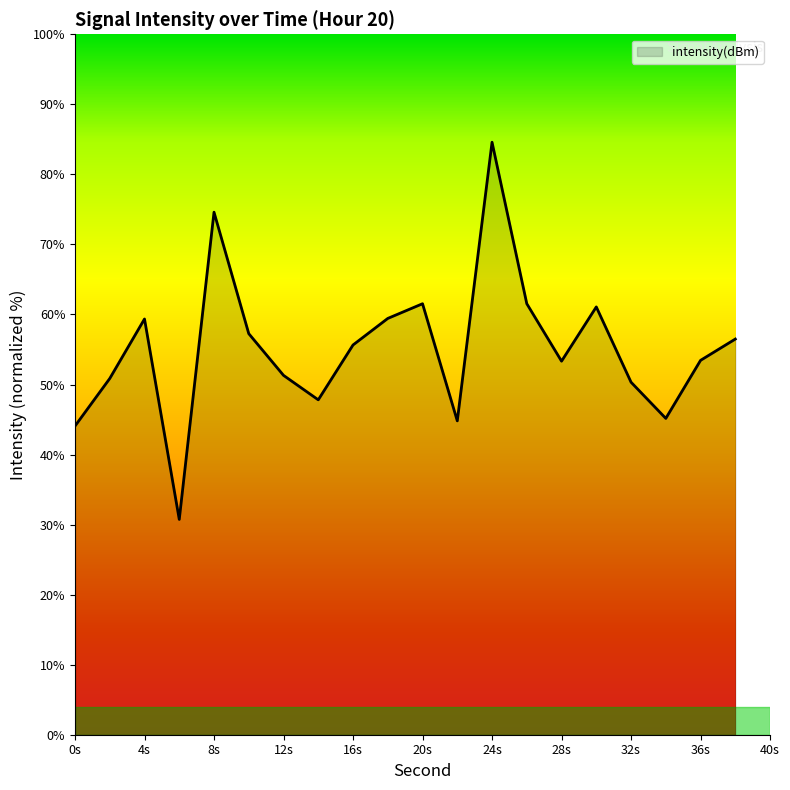

What is the minimum value shown in the chart?

30.7